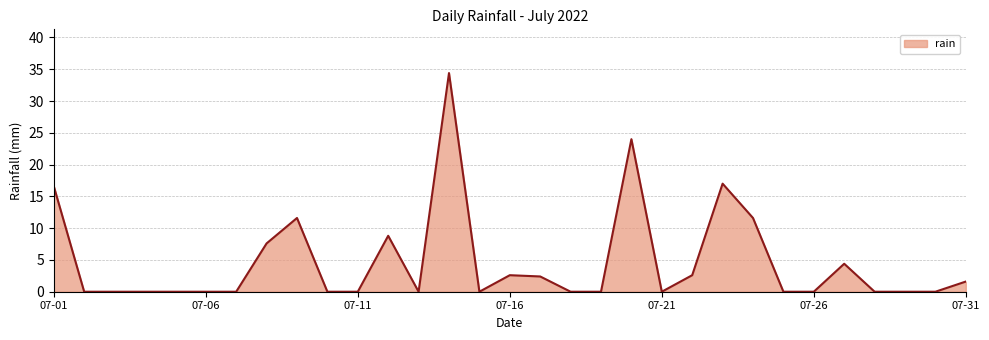

What is the difference between the maximum and minimum values?

34.4